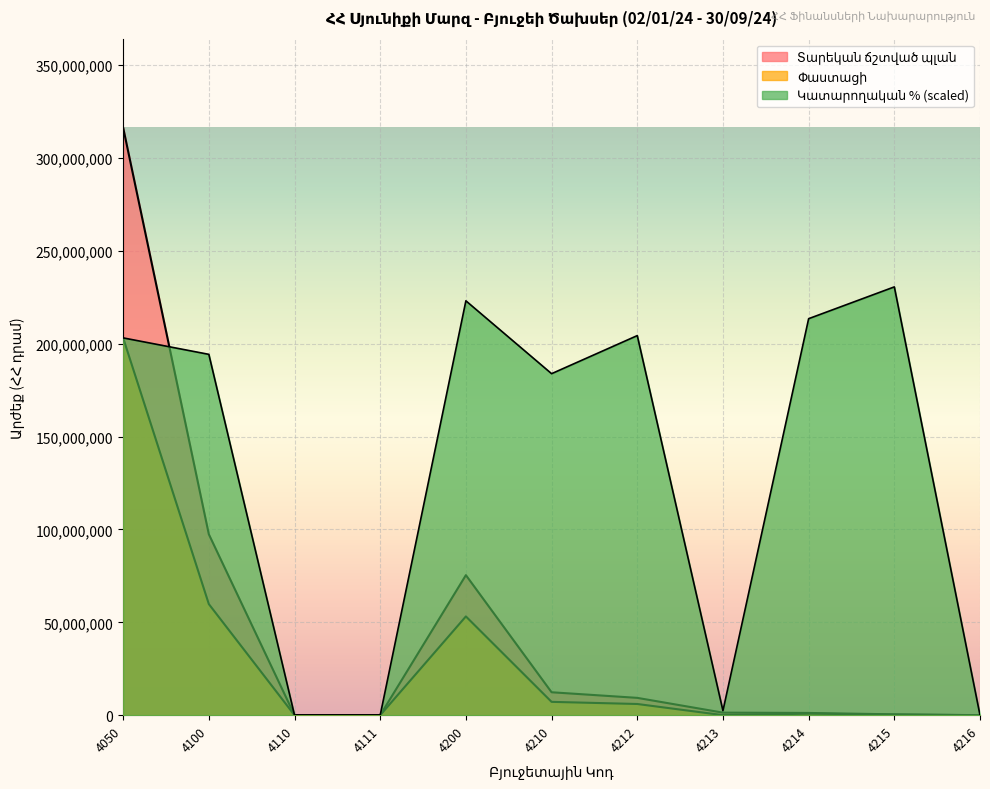

How many data points in Կատարողական % are less than 194310668?

5